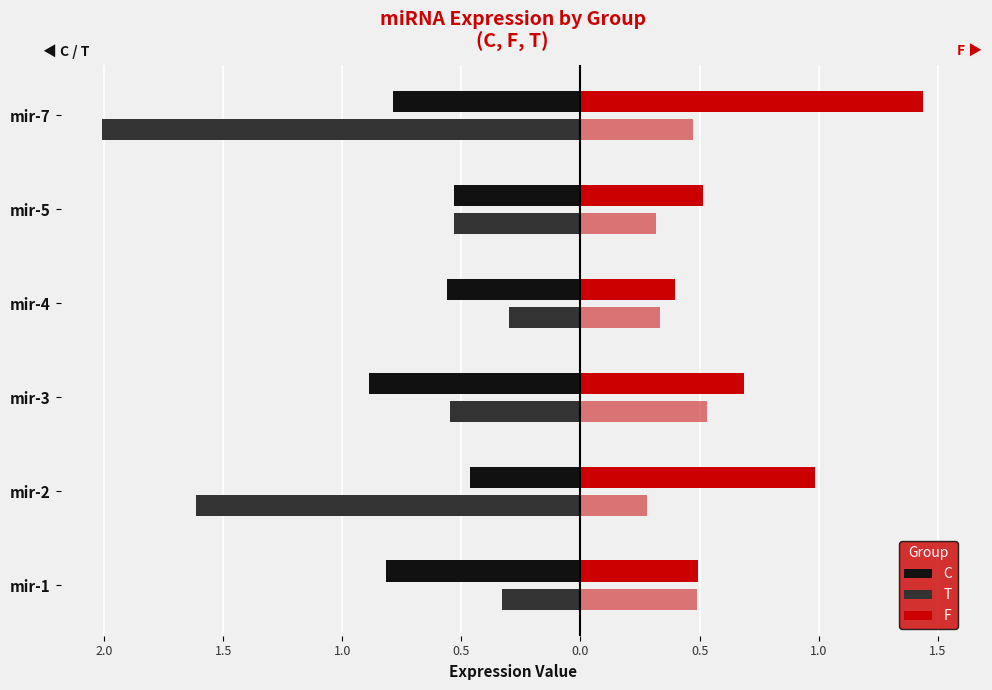

What is the value of the C bar at the 6th from the left?

-0.8